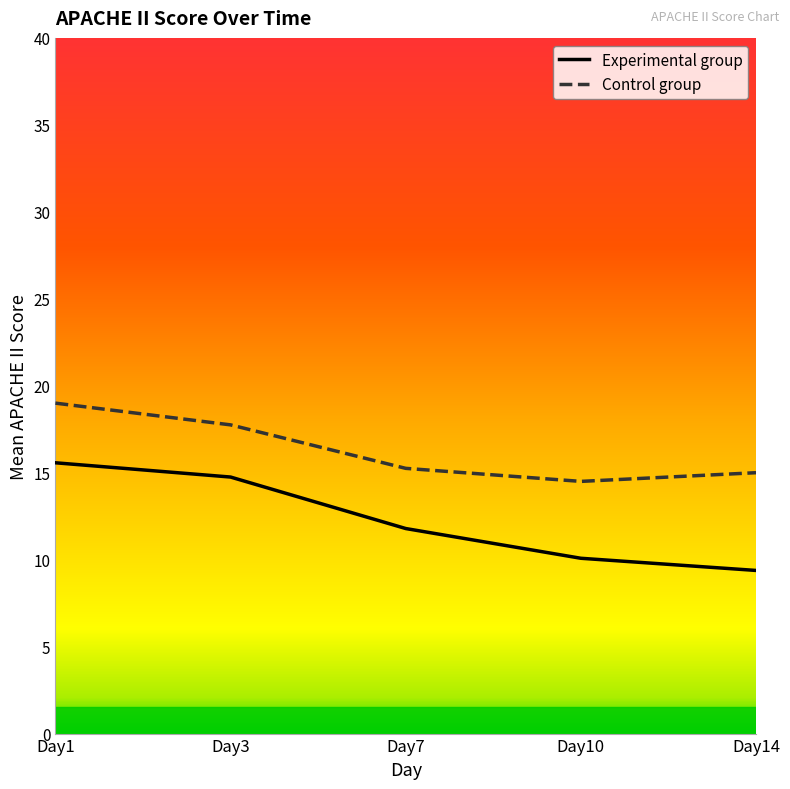

What is the maximum value for Experimental group?

15.6